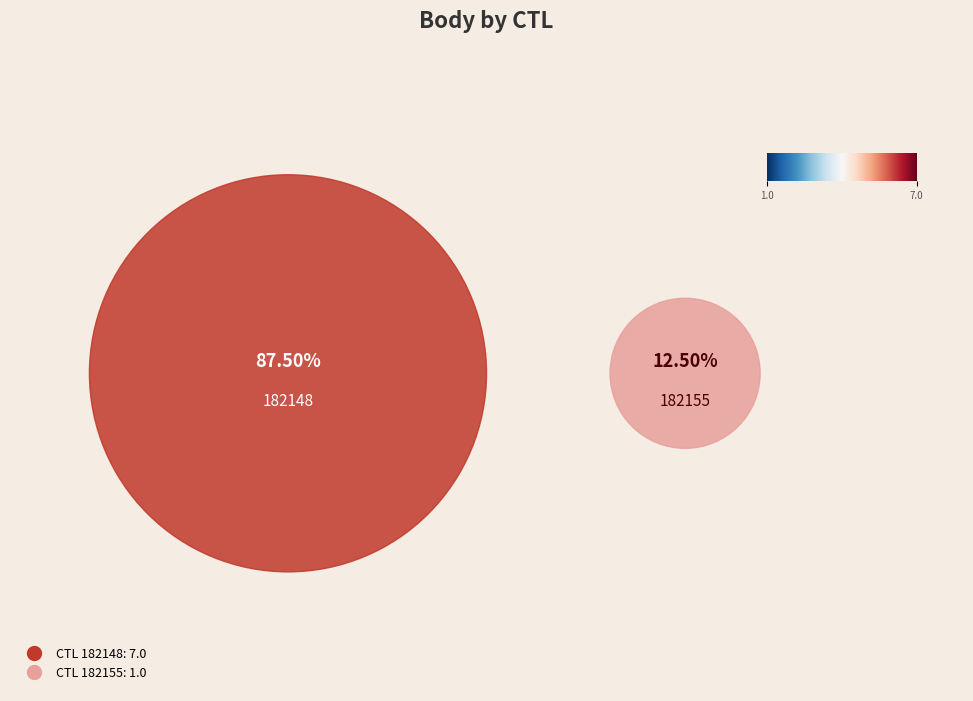

Does any single category account for the majority?

Yes